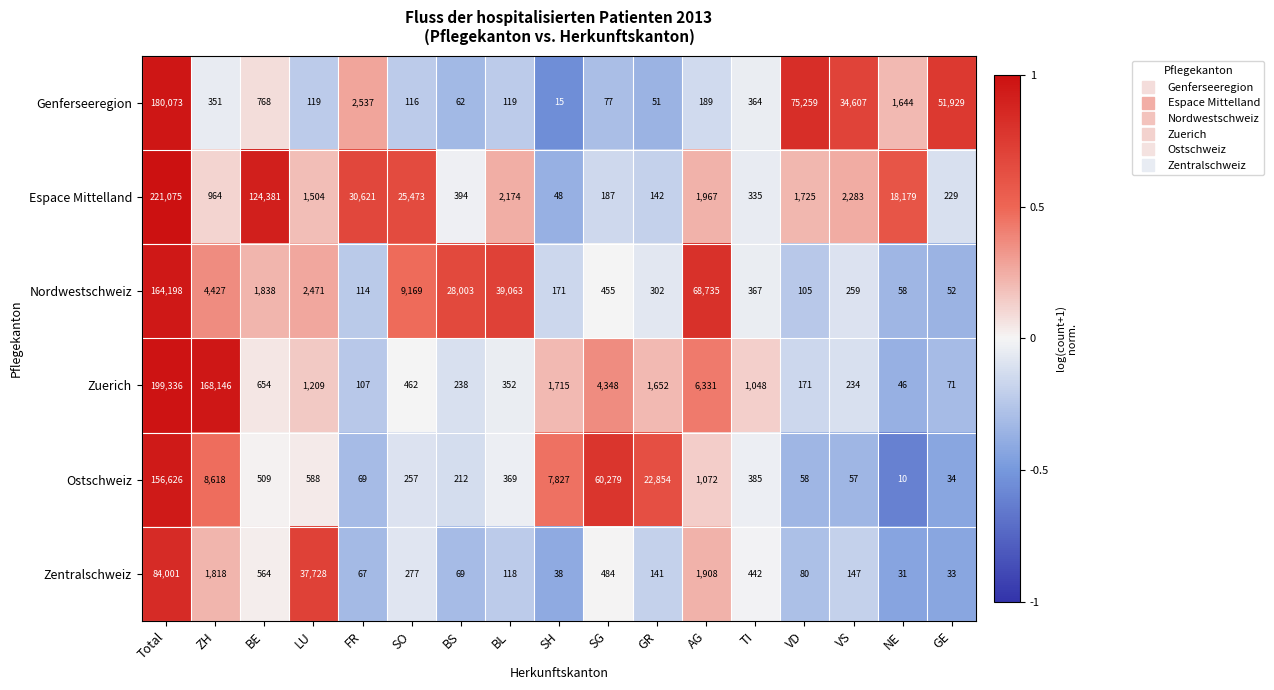

True or false: Espace Mittelland has a value of 48 at SH.

True